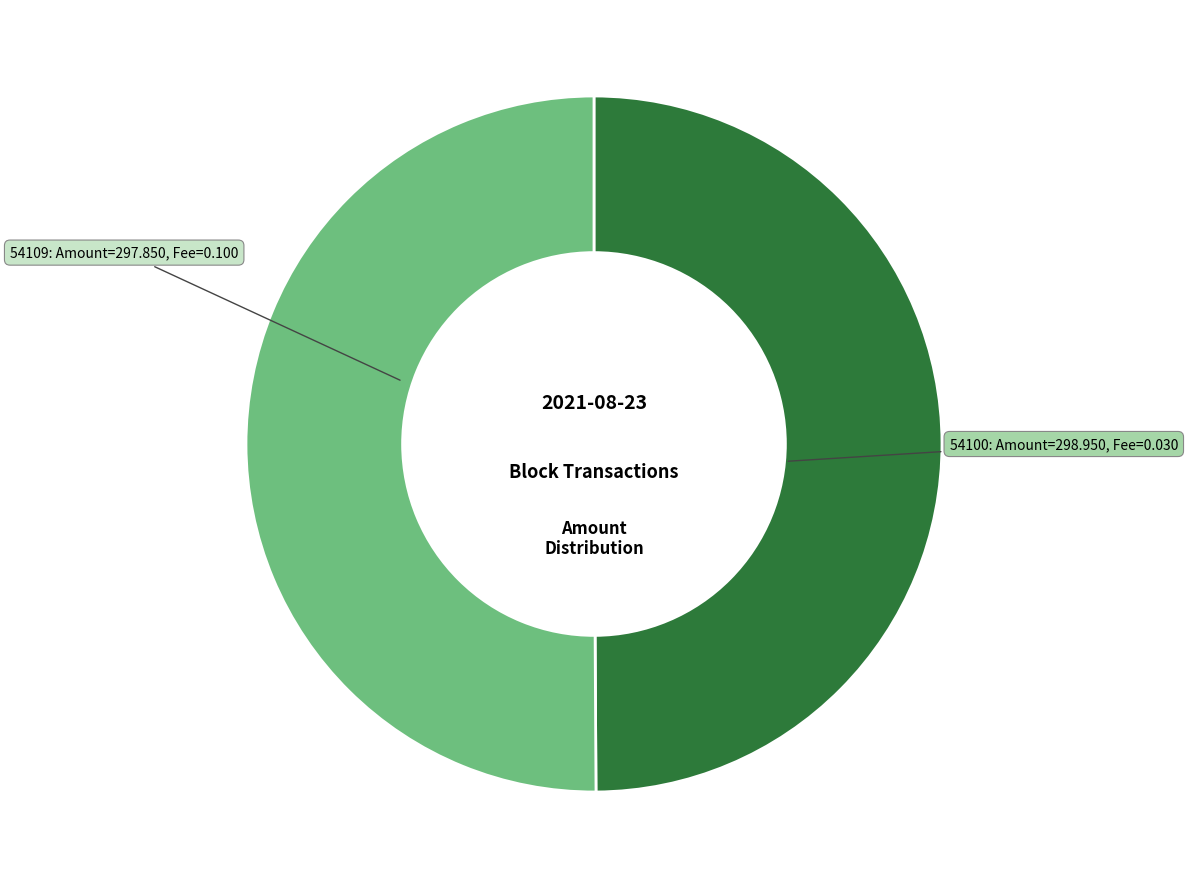

What is the smallest slice in the pie chart?

54109